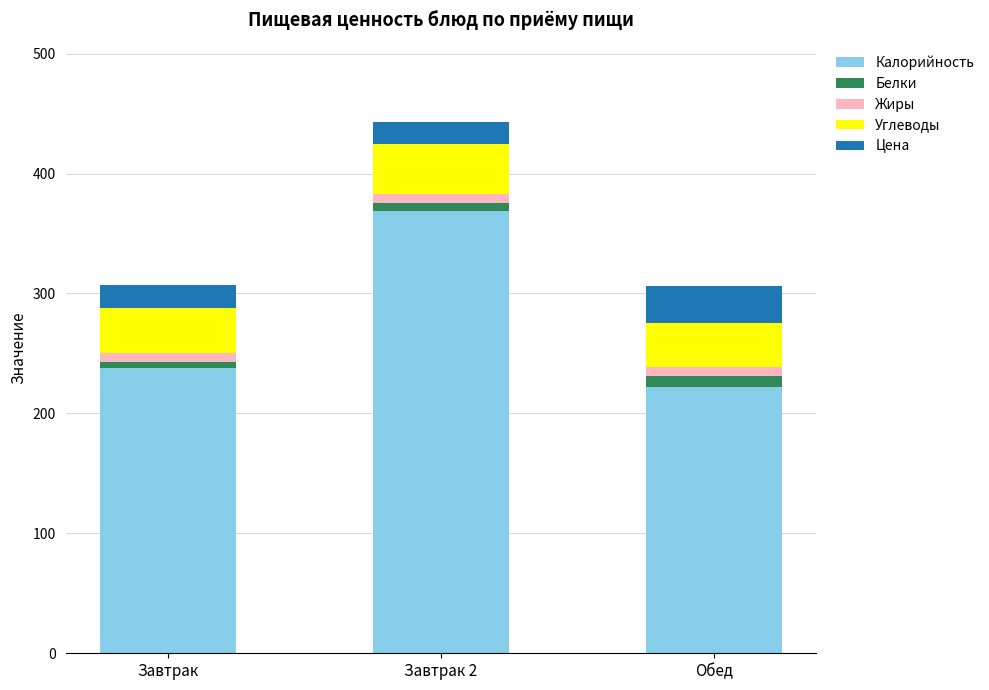

The value of Калорийность at Завтрак is 238.0. True or false?

True